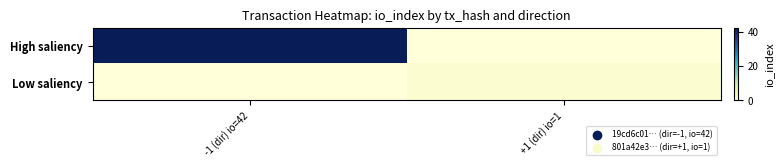

At -1 (dir) io=42, list the series in order from largest to smallest.

High saliency, Low saliency